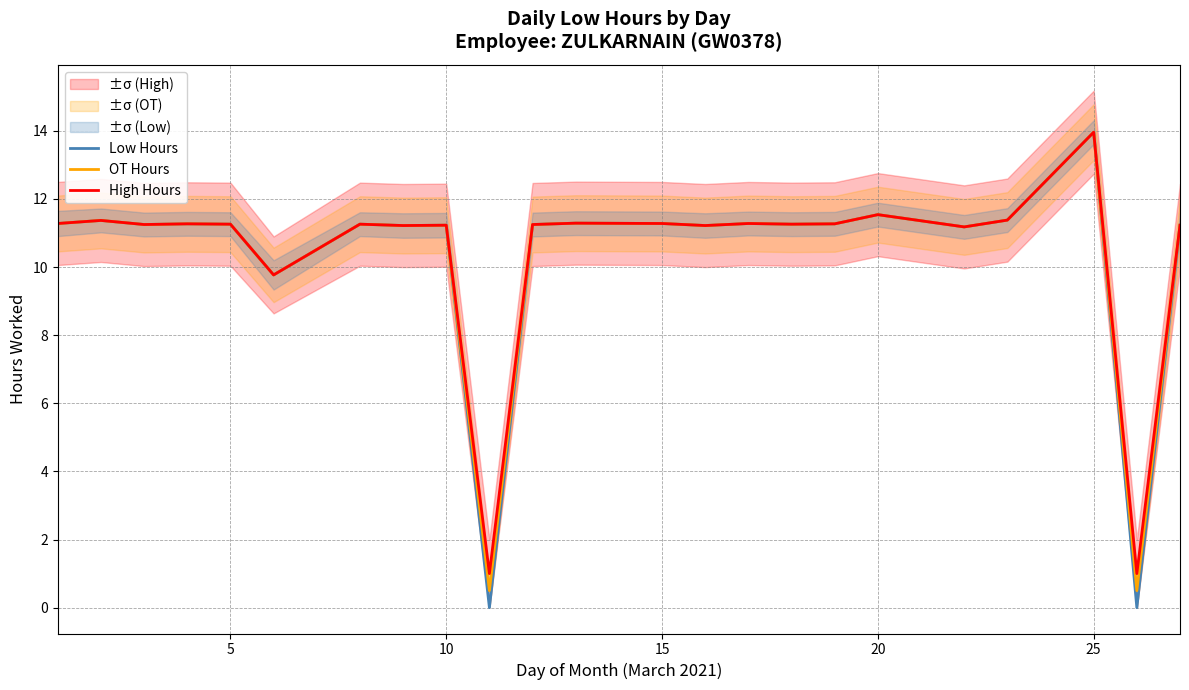

What are all the series names shown in the legend?

Low Hours, OT Hours, High Hours